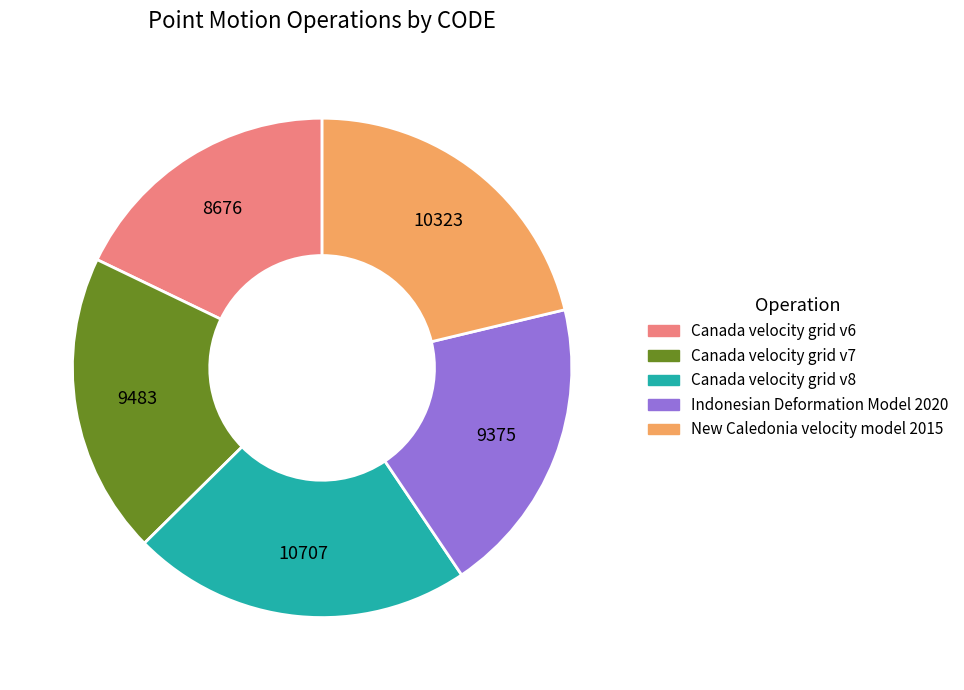

Count the number of slices in the pie.

5